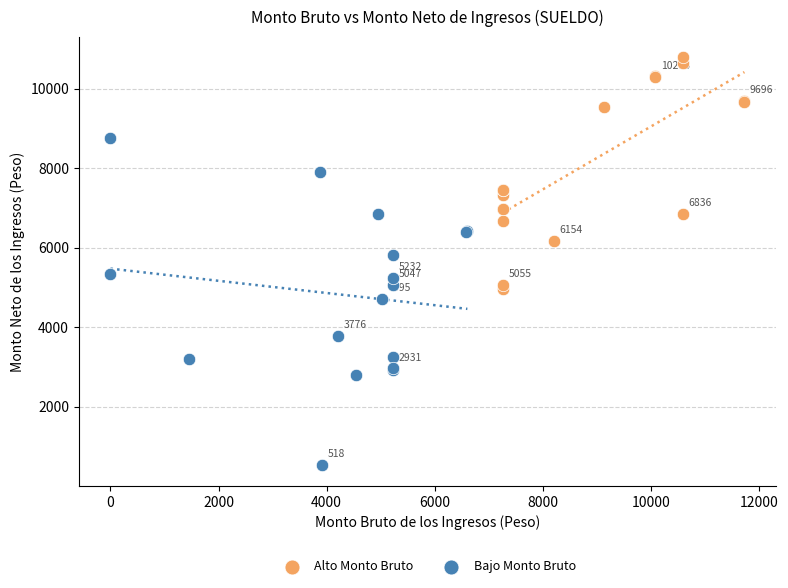

Which series contains the highest Y value?

Alto Monto Bruto